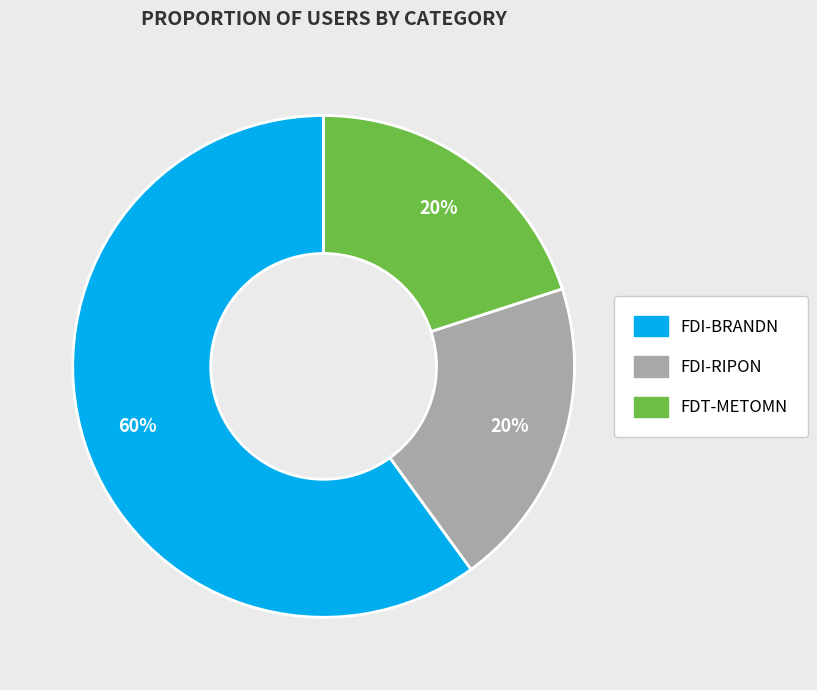

What is the ratio of the value at FDT-METOMN to the value at FDI-BRANDN?

0.3